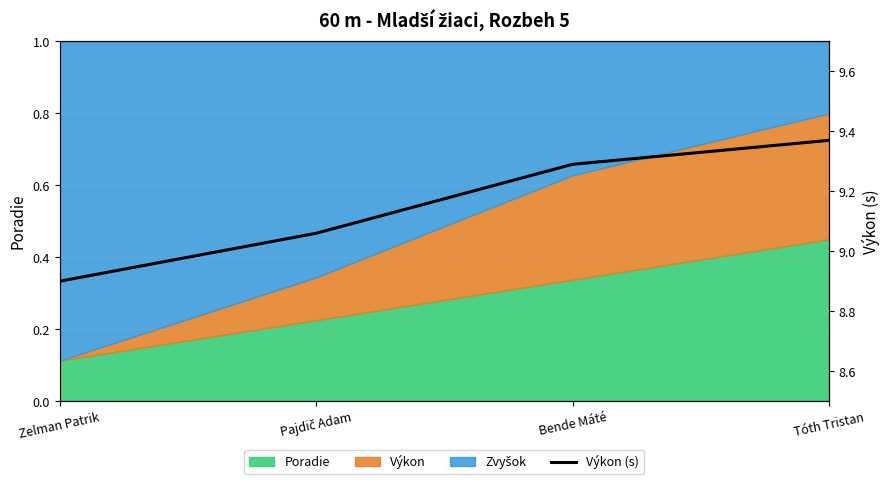

What is the label of the 2nd point from the right?

Bende Máté